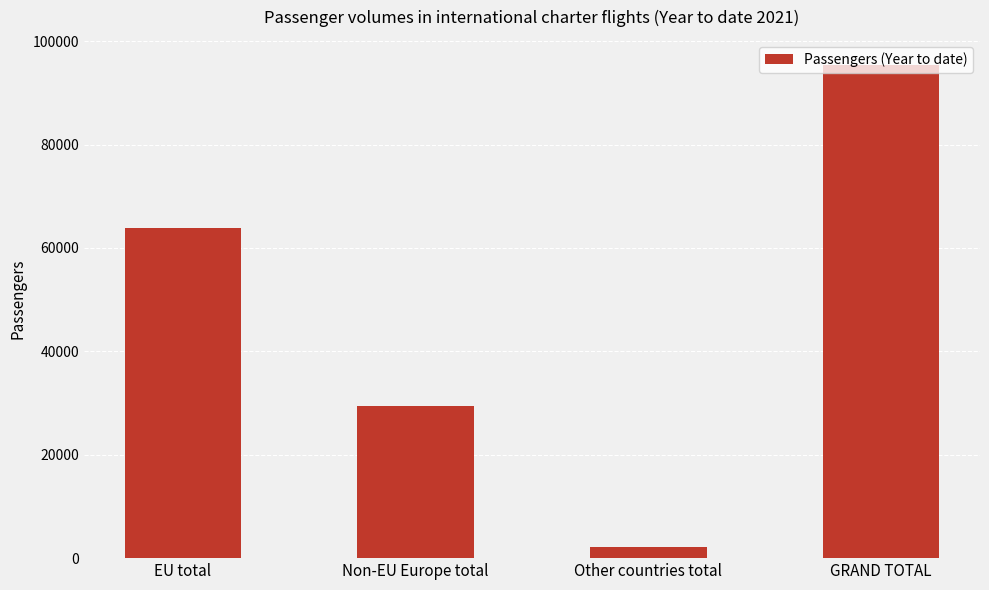

What is the minimum value shown in the chart?

2195